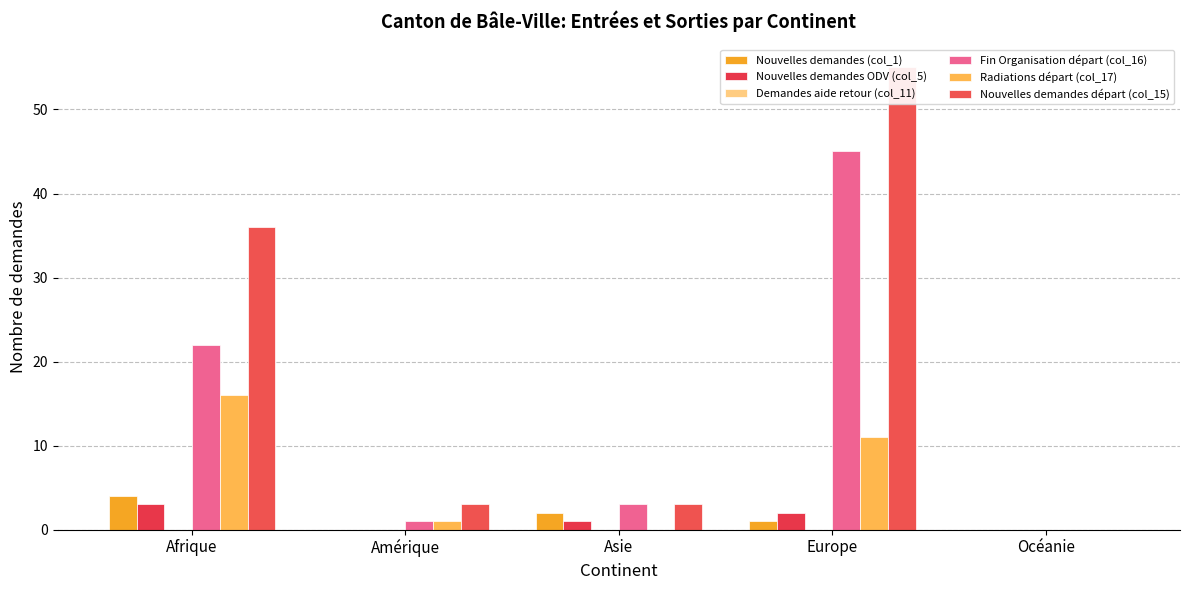

Between Amérique and Asie, which is larger?

Asie